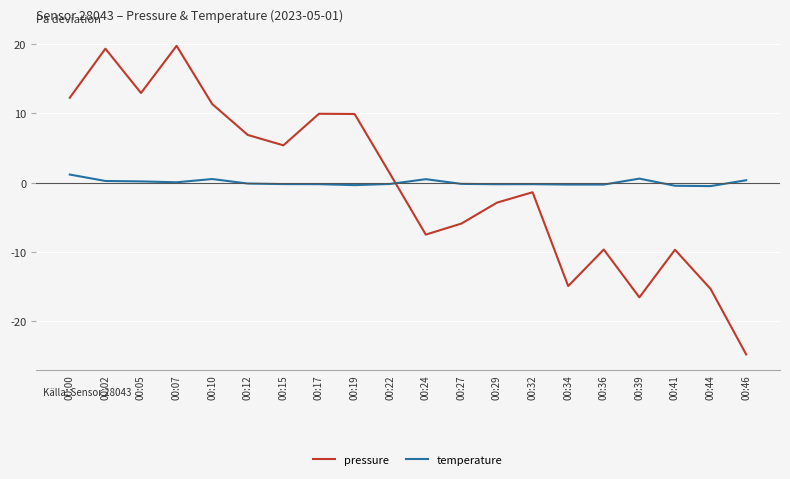

How many intersections are there between pressure and temperature?

1